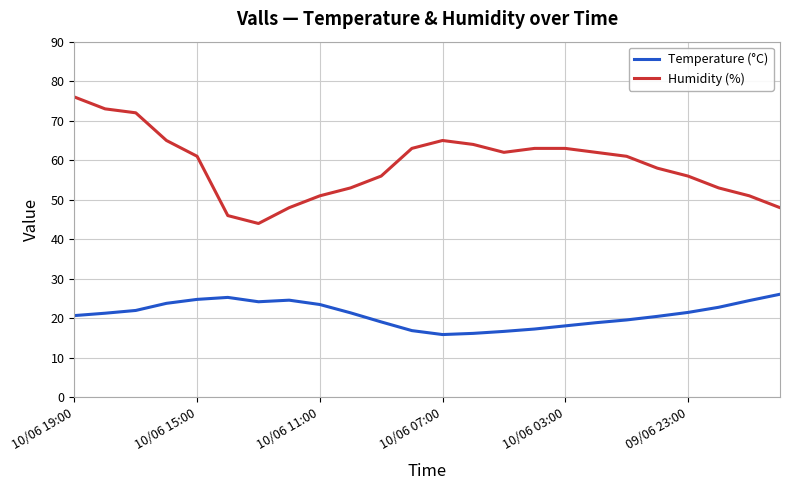

Which series has the largest total across all categories?

Humidity (%)